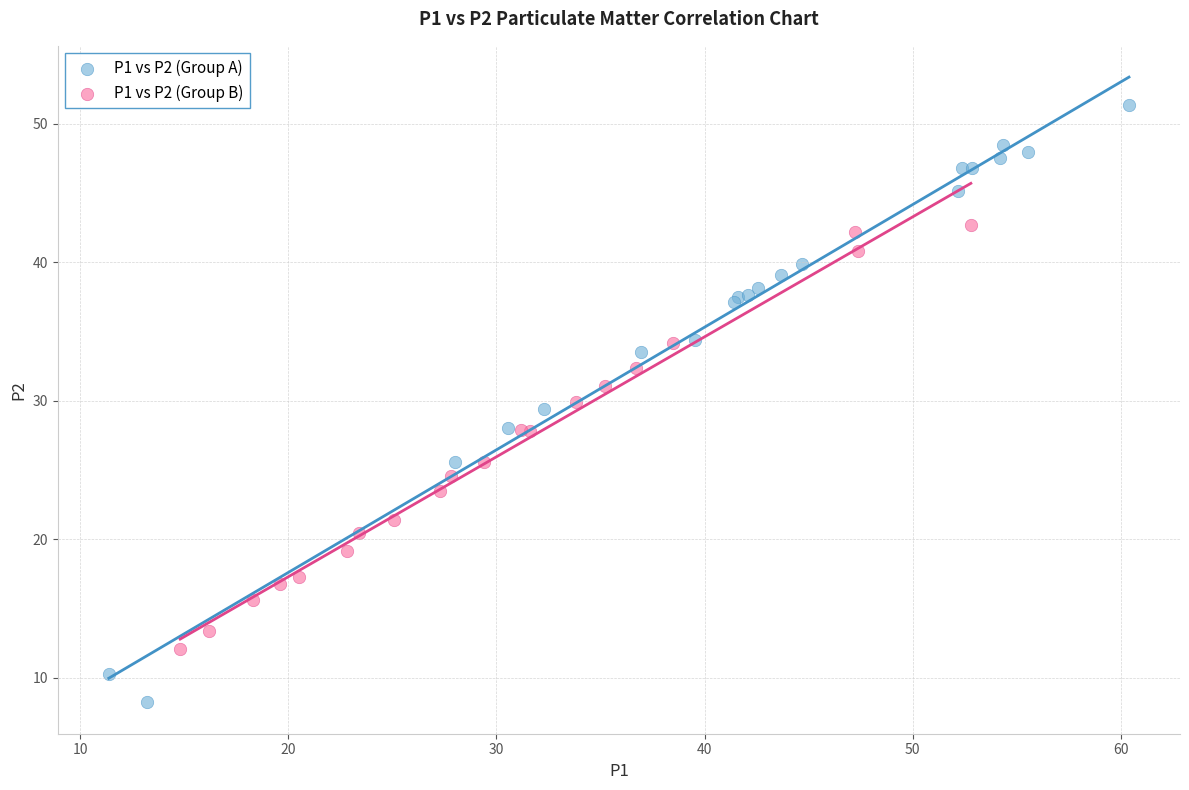

Which series reaches the maximum Y coordinate?

P1 vs P2 (Group A)